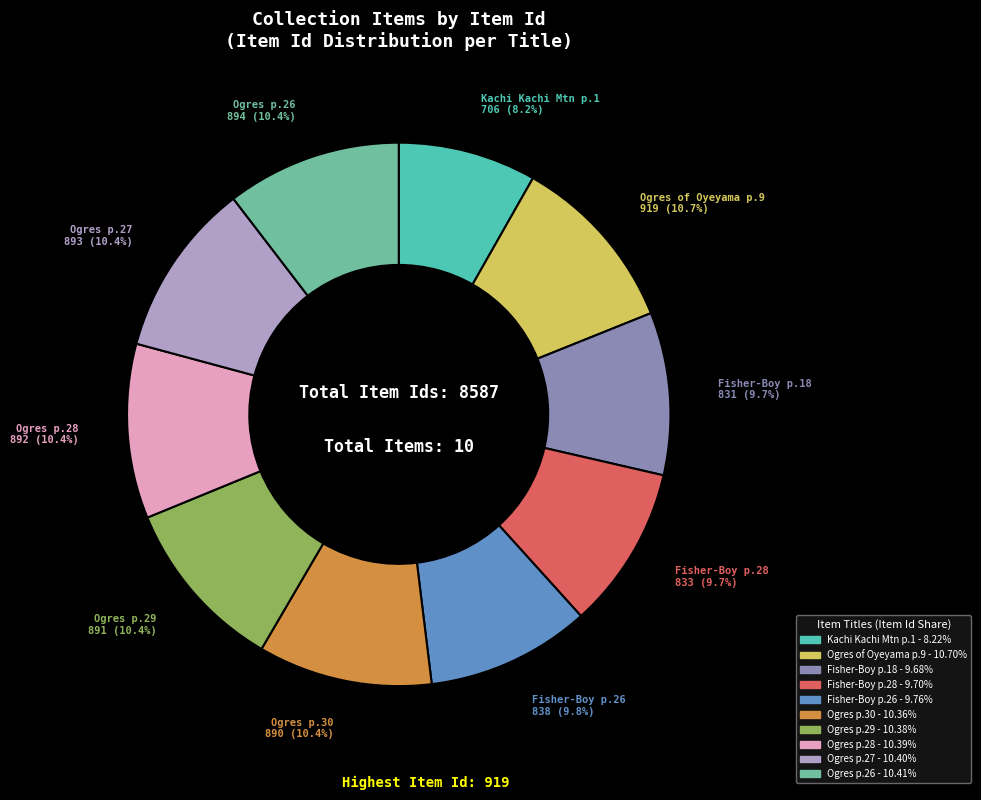

Does any single category account for the majority?

No